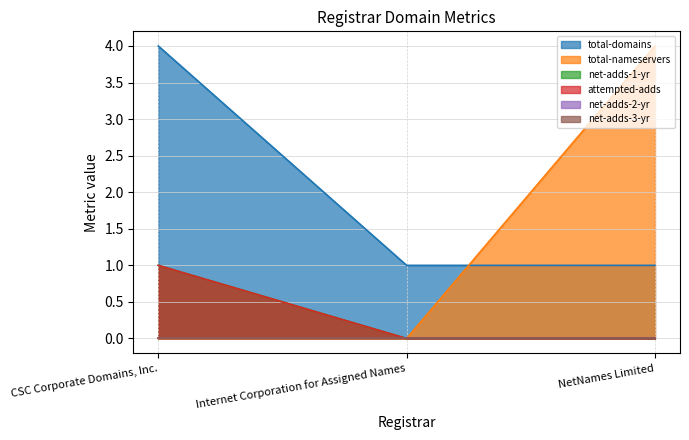

Is the value of attempted-adds at CSC Corporate Domains, Inc. greater than the value of total-nameservers at CSC Corporate Domains, Inc.?

Yes